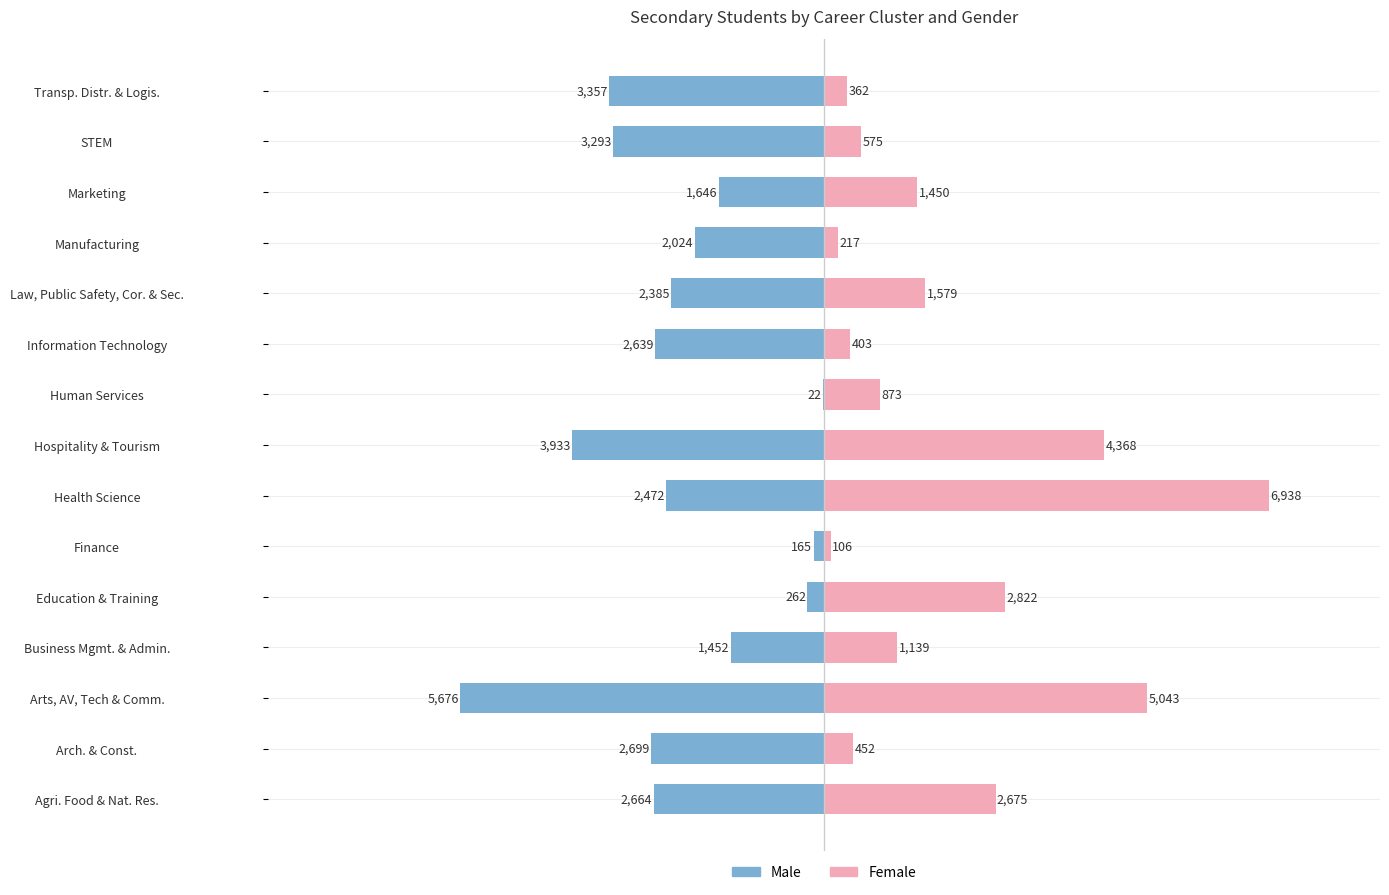

Read the Male value at Agri. Food & Nat. Res..

-2664